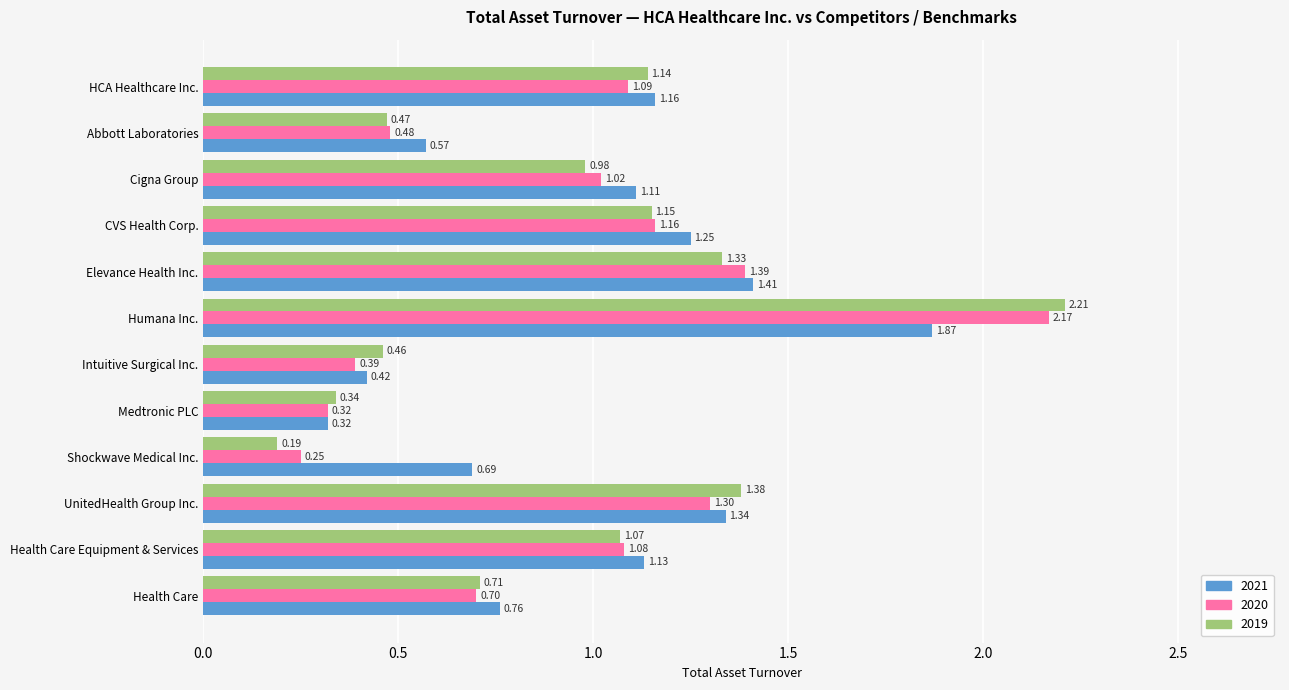

What is the sum of all 2021 values?

12.0